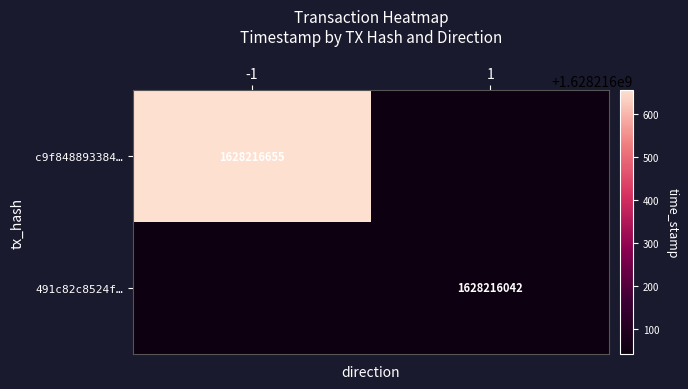

Reading left to right, list all the values displayed in this chart.

c9f848893384ddb2915ab5f7f95523e658072cb: -1	1628216655
491c82c8524ff2b53f8db734fcf26cdba69db8f: 1	1628216042